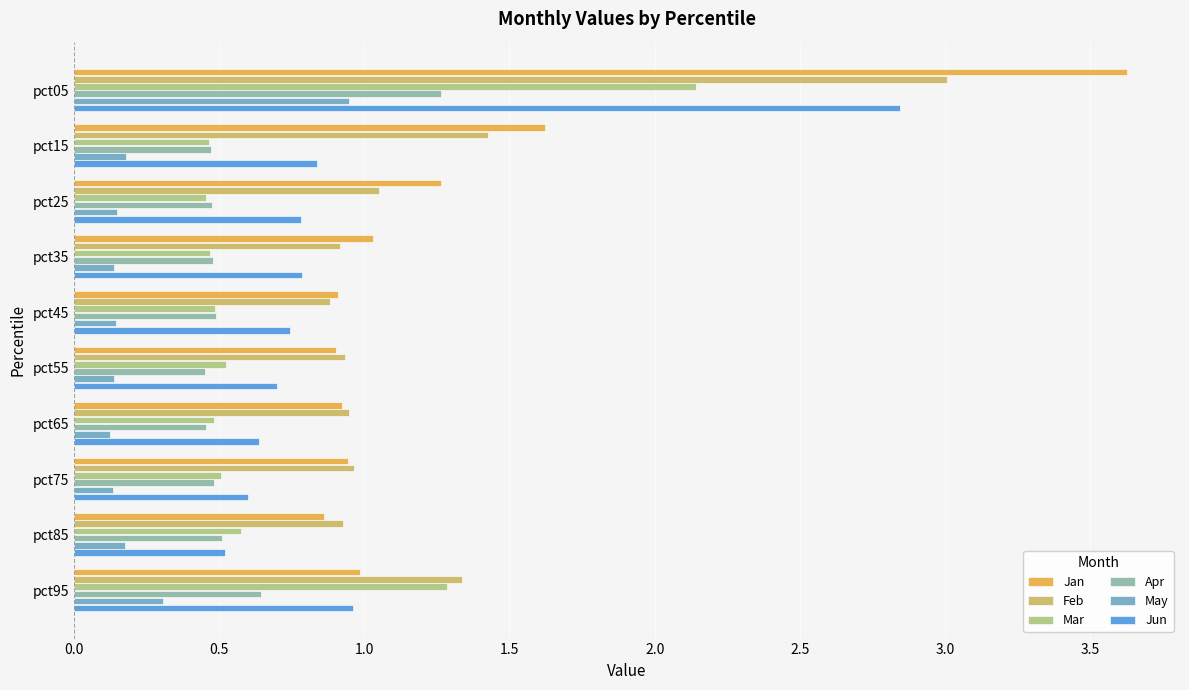

Rank the series by their maximum value, from highest to lowest.

Jan, Feb, Jun, Mar, Apr, May